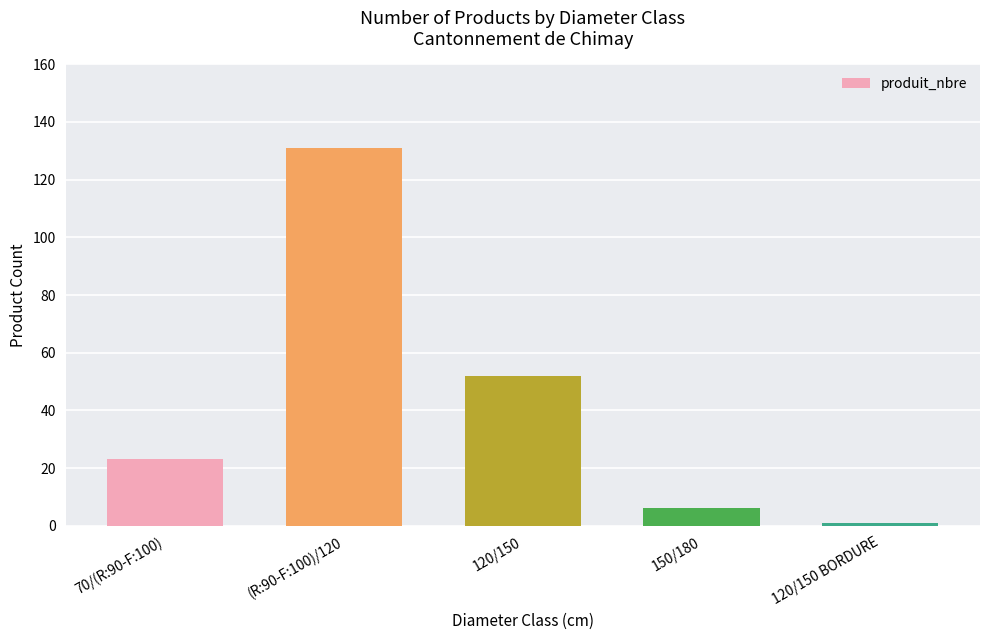

Rank the categories by value from highest to lowest.

(R:90-F:100)/120, 120/150, 70/(R:90-F:100), 150/180, 120/150 BORDURE